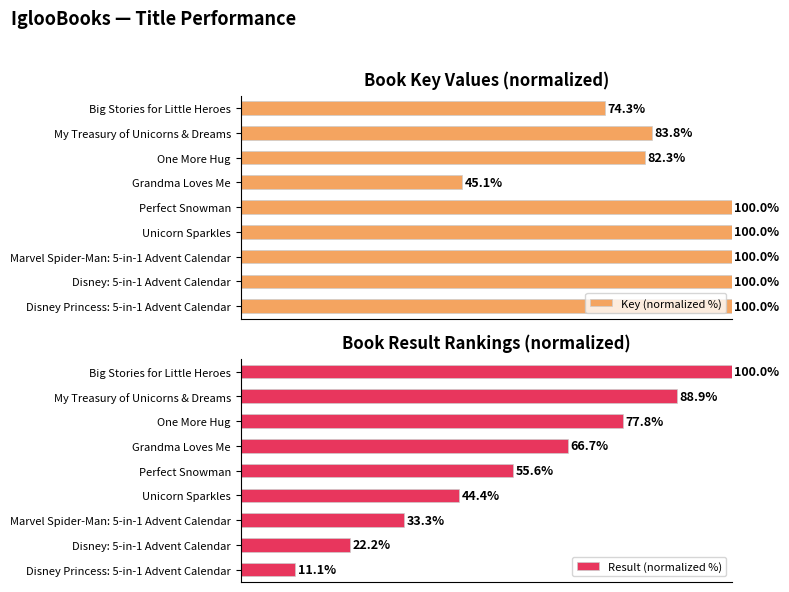

Reading left to right, extract all data points from this chart.

Key (normalized %): 100.0	100.0	100.0	100.0	100.0	45.1	82.3	83.8	74.3
Result (normalized %): 11.1	22.2	33.3	44.4	55.6	66.7	77.8	88.9	100.0